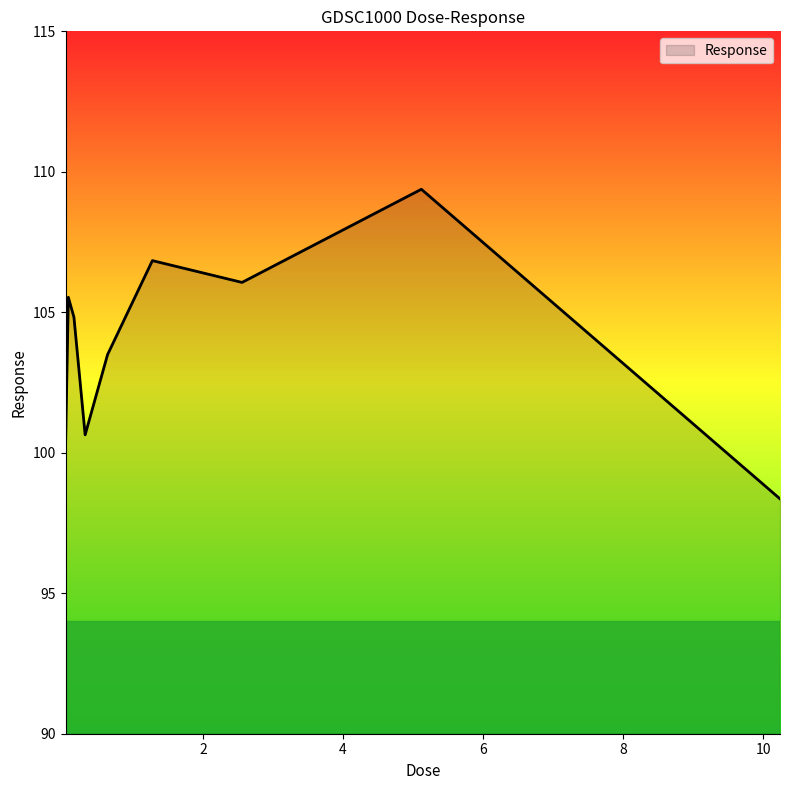

How many interior local valleys (lower than both neighbors) does the data have?

2